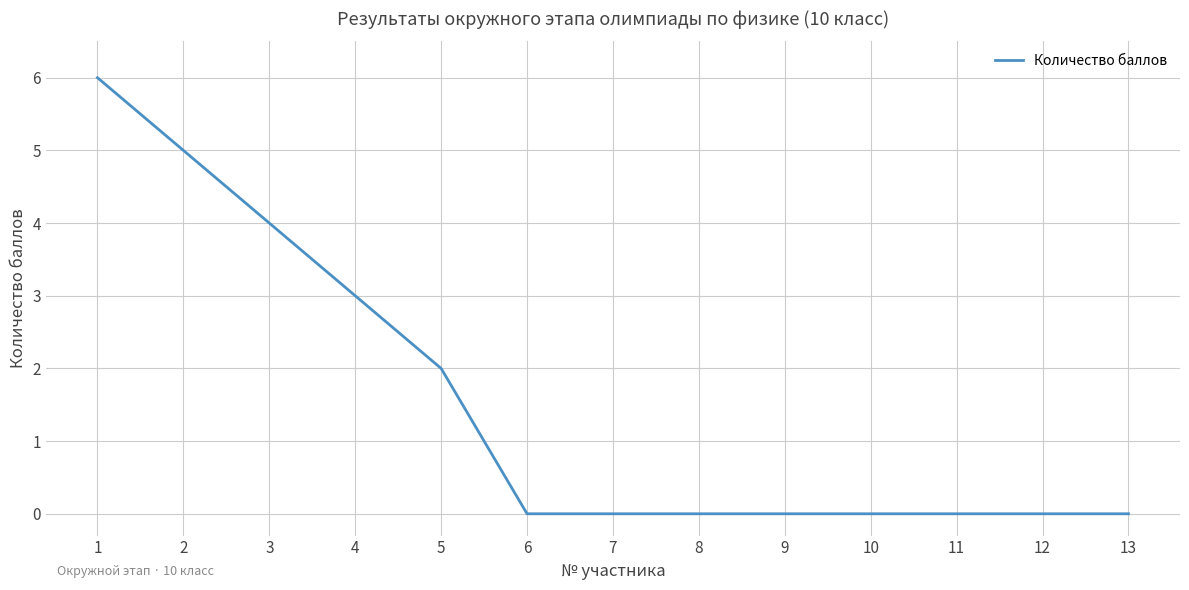

How many categories are shown in the chart?

13